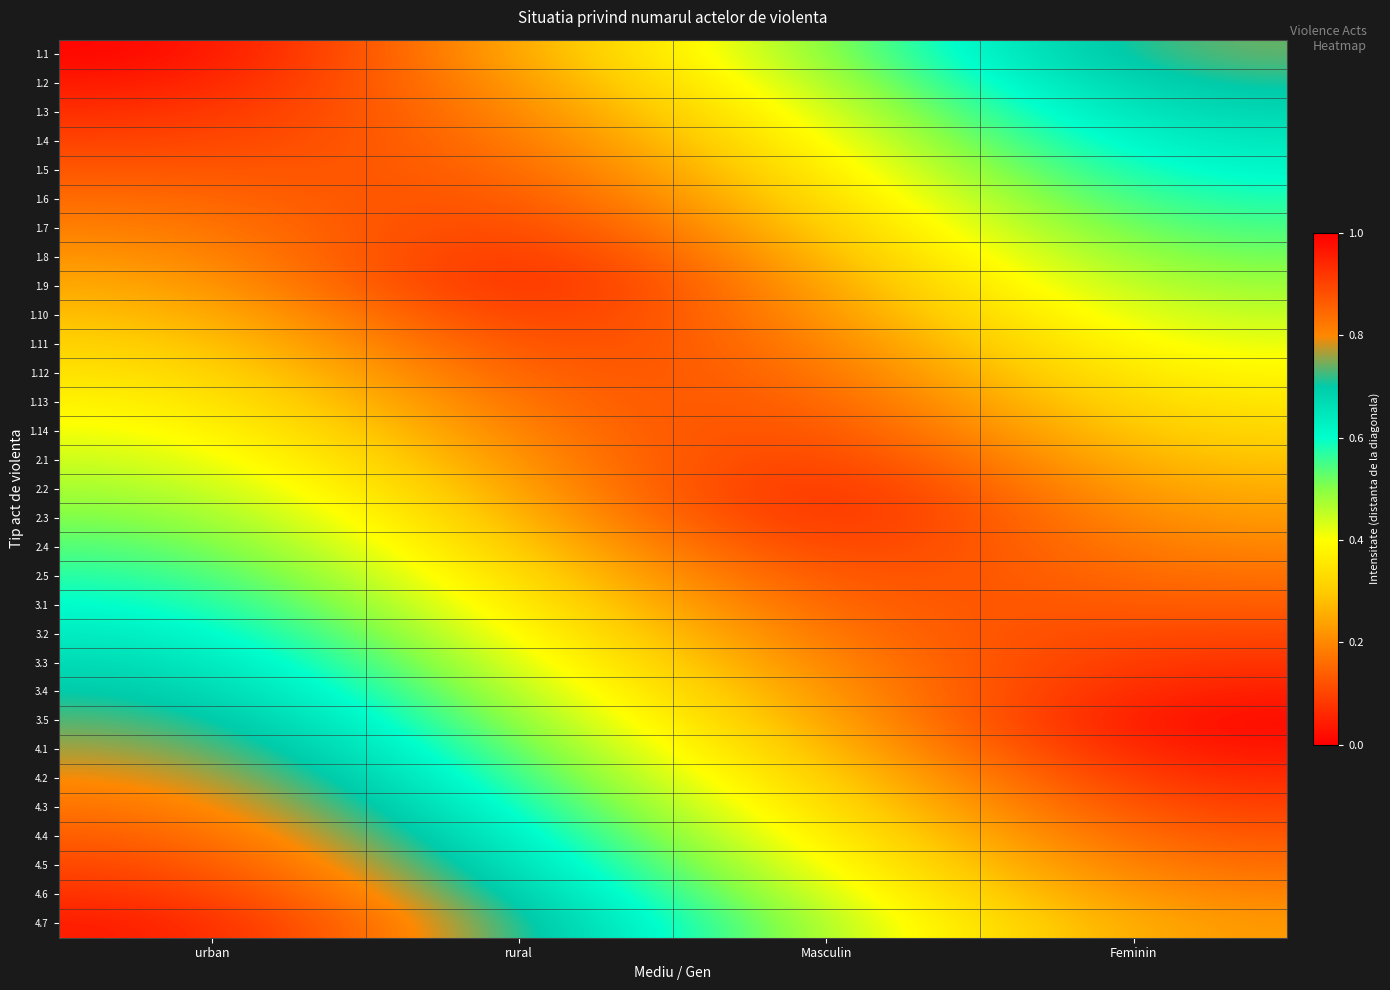

What is the total value across all series at Feminin?

9.9